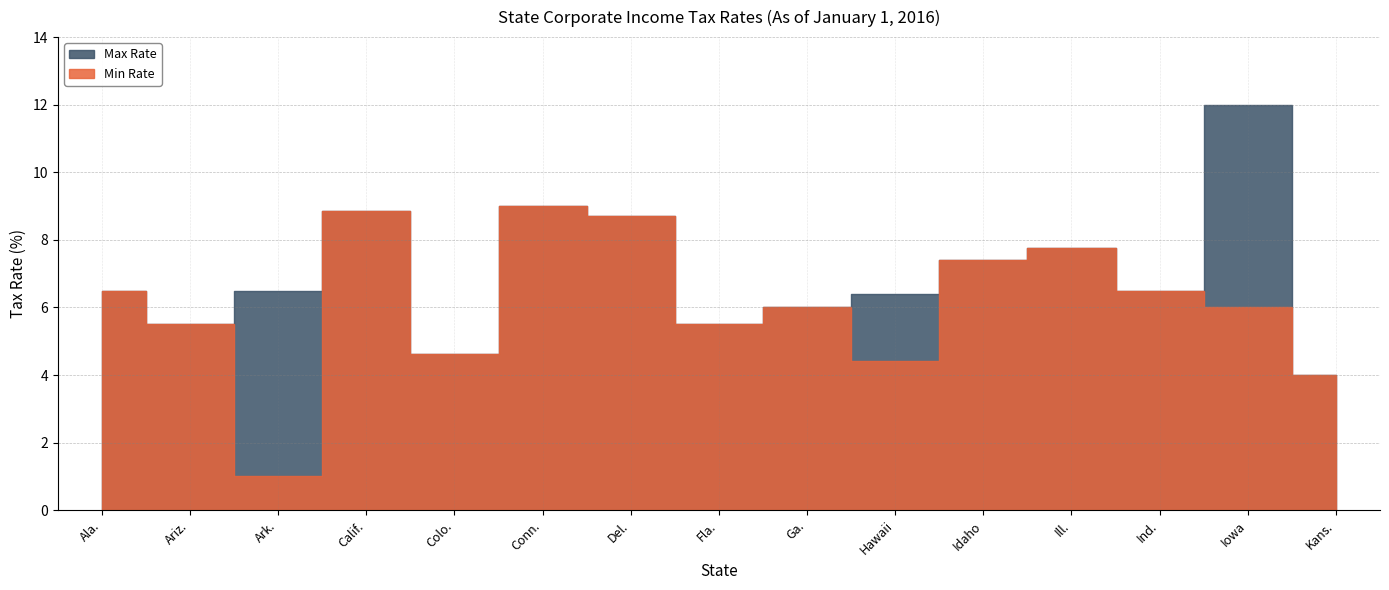

List the series in order of their peak value, highest first.

Max Rate, Min Rate